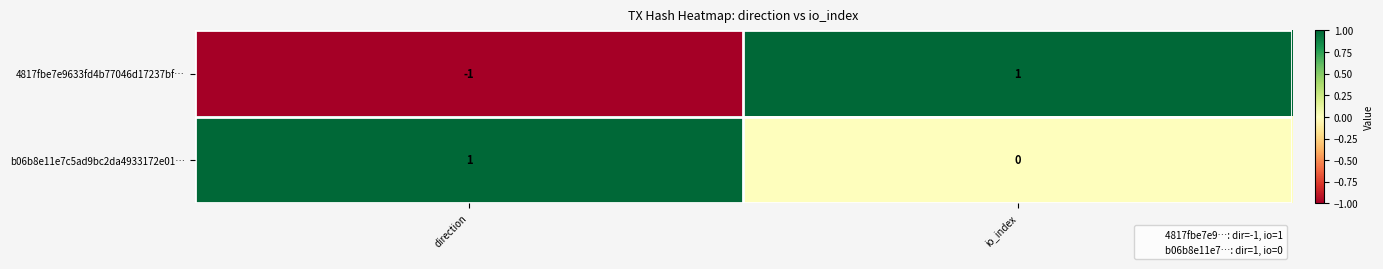

Which series has the widest spread of values?

4817fbe7e9633fd4b77046d17237bf…